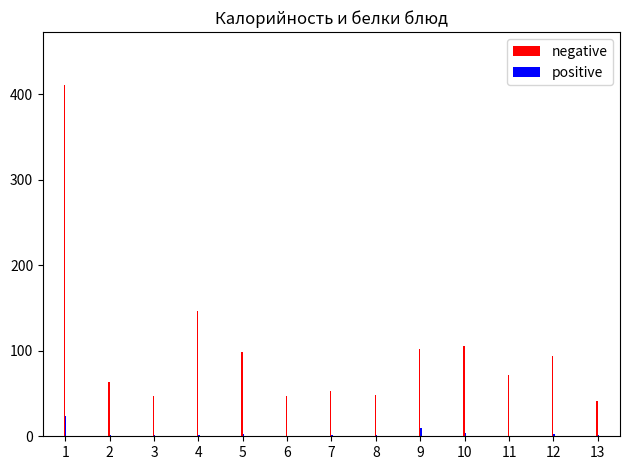

What is the highest value of the positive series?

23.6